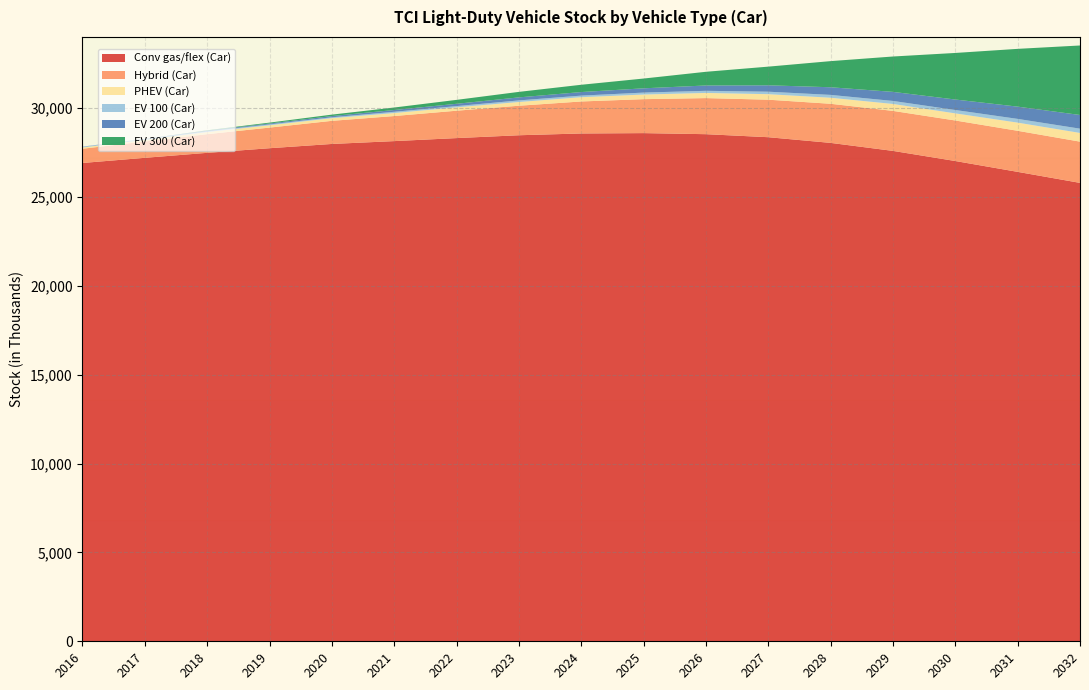

Reading right to left, what are all the values shown in this chart?

Conv gas/flex (Car): 25790	26410	27020	27590	28040	28360	28530	28590	28570	28470	28310	28140	27980	27740	27480	27200	26910
Hybrid (Car): 2320	2310	2280	2250	2200	2110	2030	1910	1800	1660	1540	1410	1300	1160	1050	920	800
PHEV (Car): 490	460	400	390	340	310	290	260	240	210	190	170	150	130	120	90	70
EV 100 (Car): 240	210	190	170	160	140	120	110	90	90	70	70	50	50	40	40	40
EV 200 (Car): 770	690	590	510	430	360	300	240	200	170	130	100	70	50	40	10	10
EV 300 (Car): 3910	3250	2620	1990	1470	1050	770	550	410	310	220	140	80	50	20	0	0